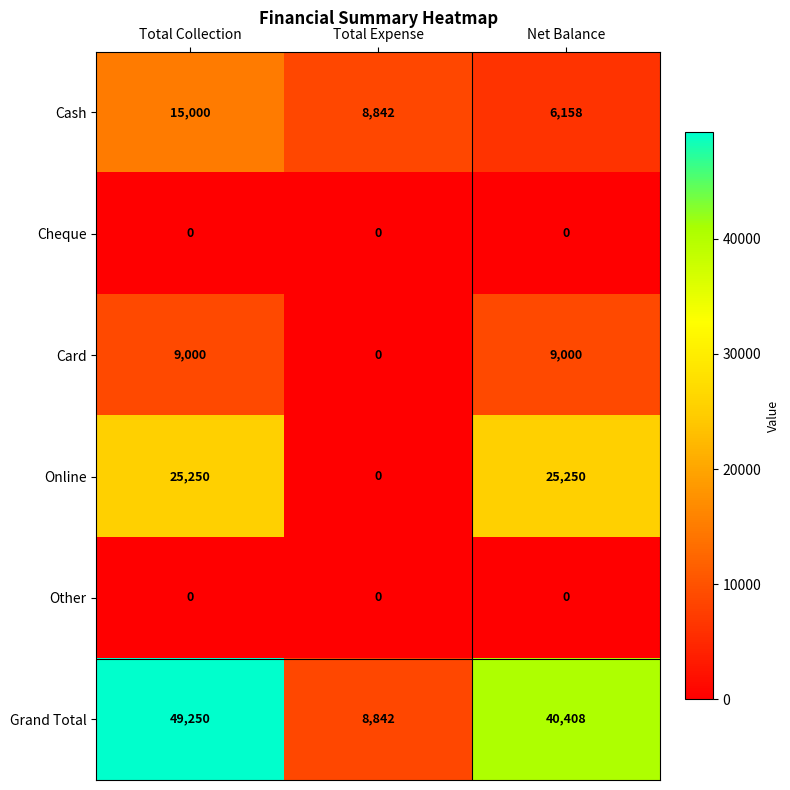

The Card series shows 9000 at Total Collection. True or false?

True